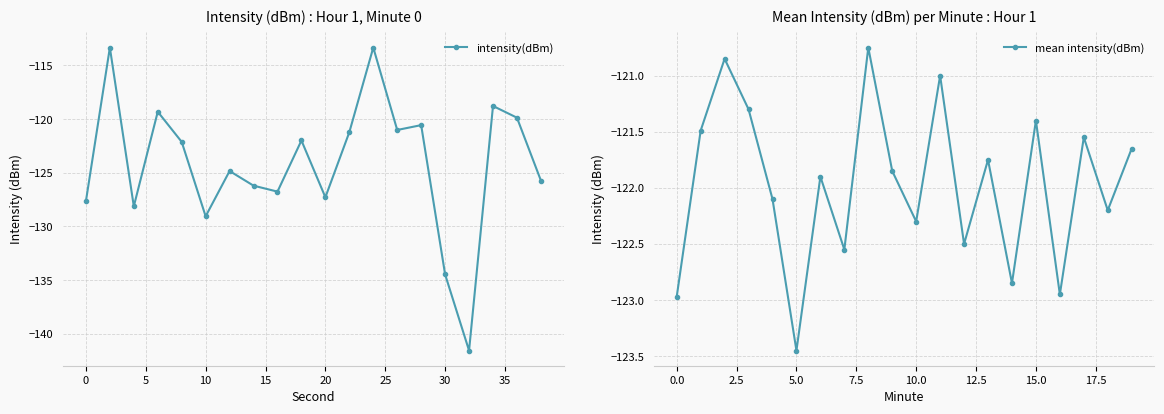

The mean intensity(dBm) series shows -182.1 at 14. True or false?

False